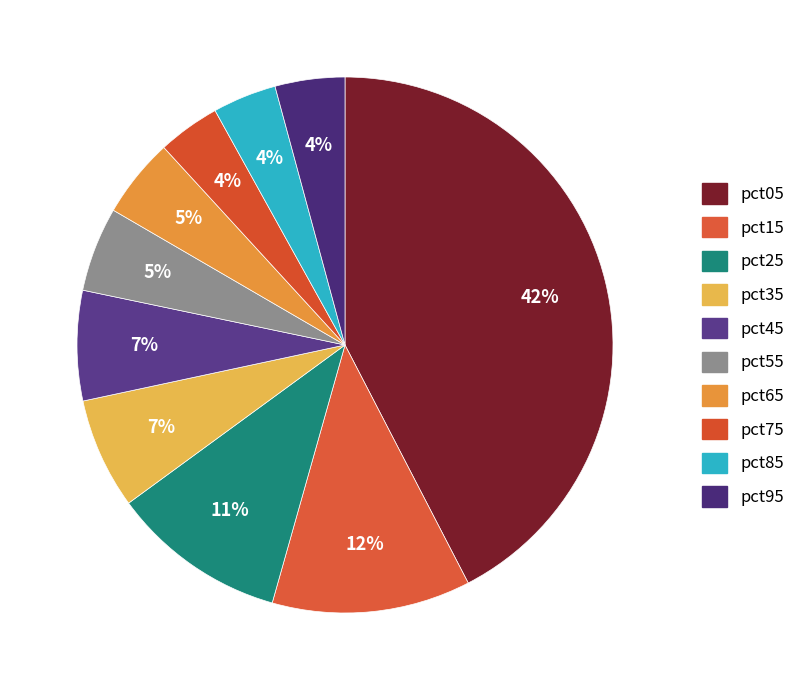

How many segments does this pie chart have?

10